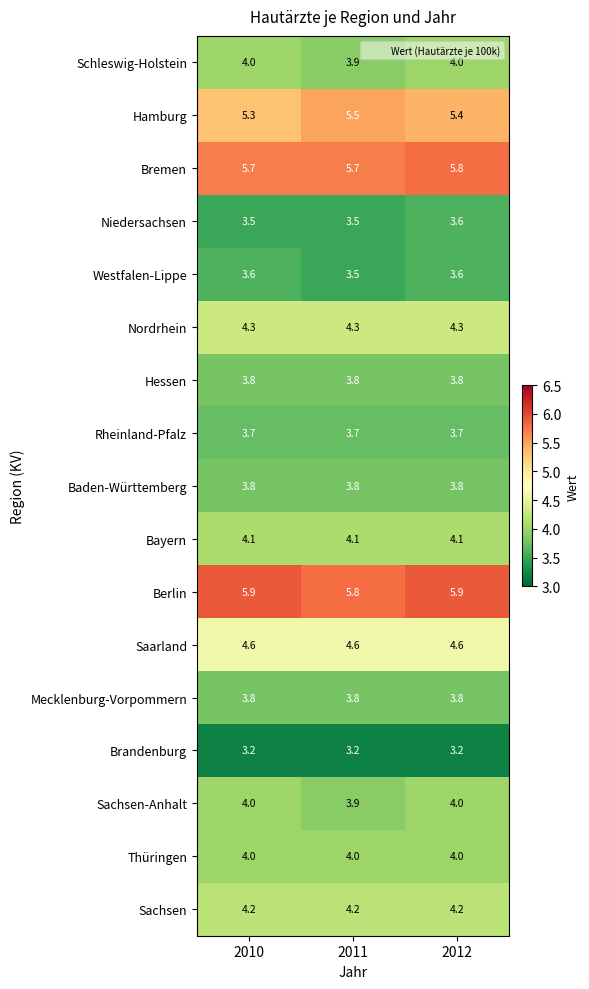

What is the total value across all series at 2012?

71.8